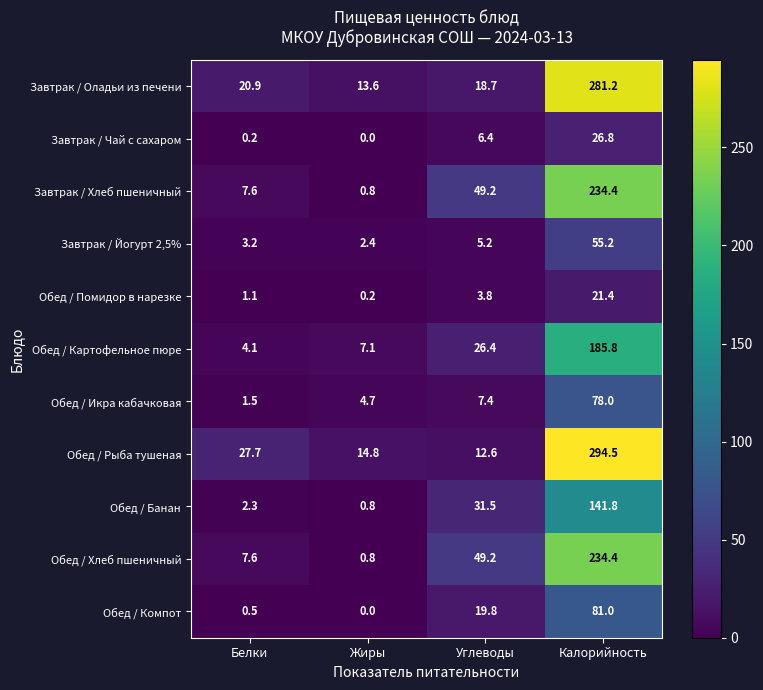

How many data points in Завтрак / Йогурт 2,5% are above 5?

2